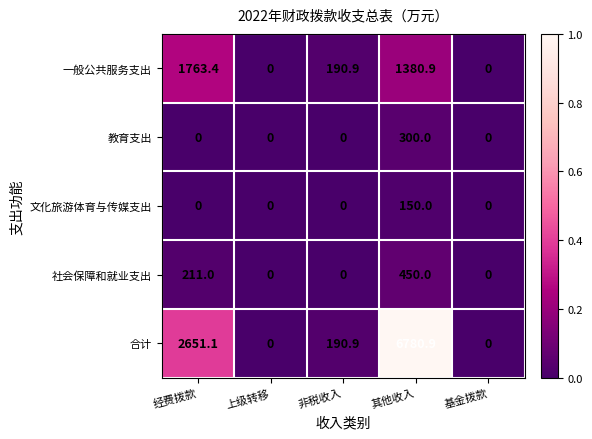

The value of 教育支出 at 其他收入 is 300.0. True or false?

True